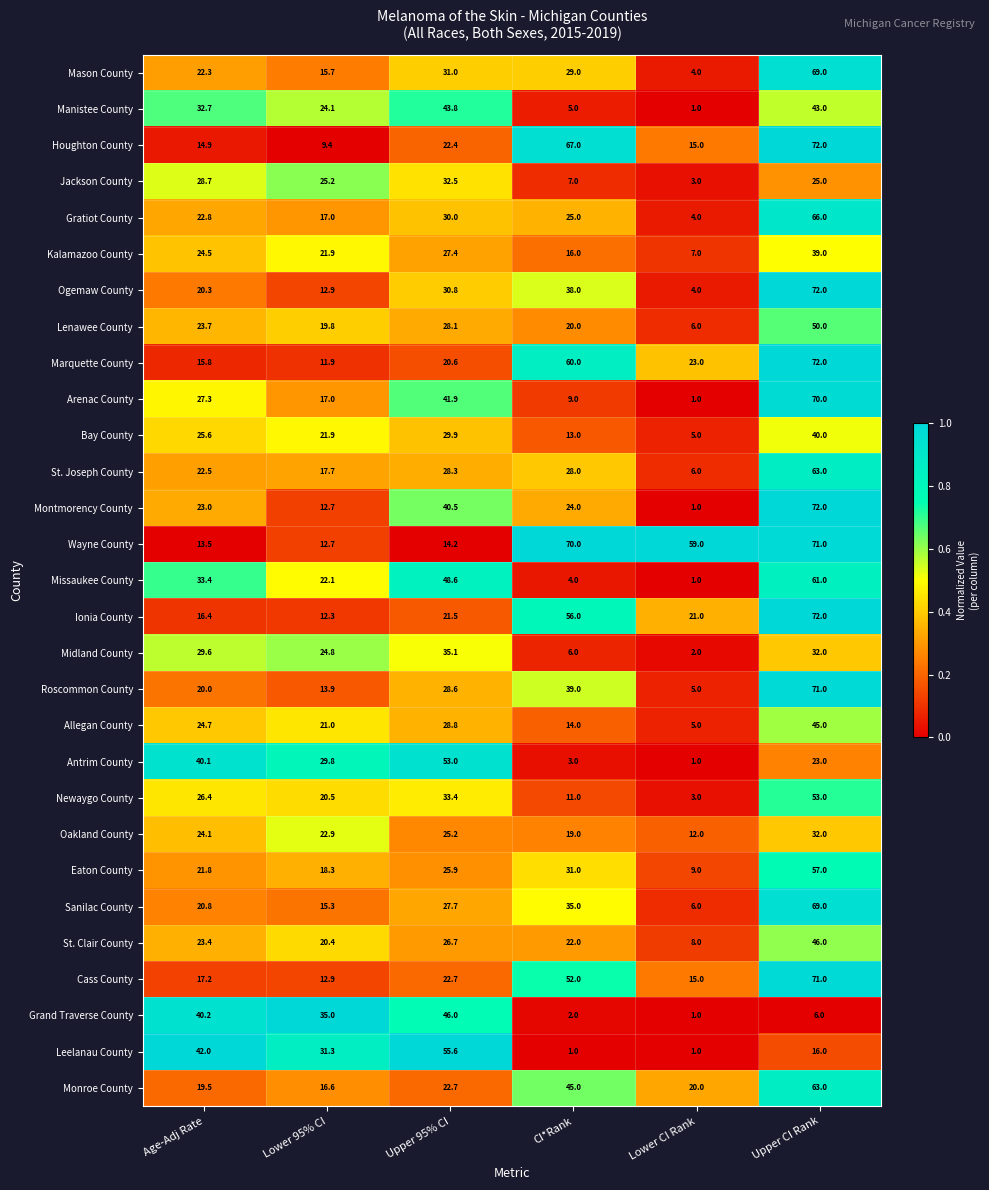

List the labels in order of Ionia County value, smallest first.

Lower 95% CI, Age-Adj Rate, Lower CI Rank, Upper 95% CI, CI*Rank, Upper CI Rank